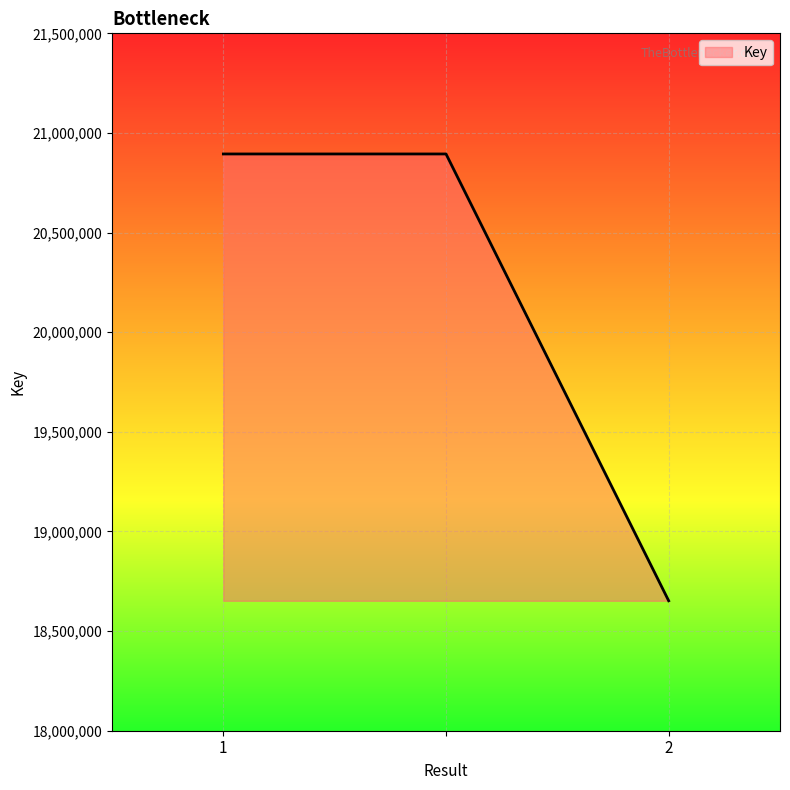

What is the maximum value shown in the chart?

20894568